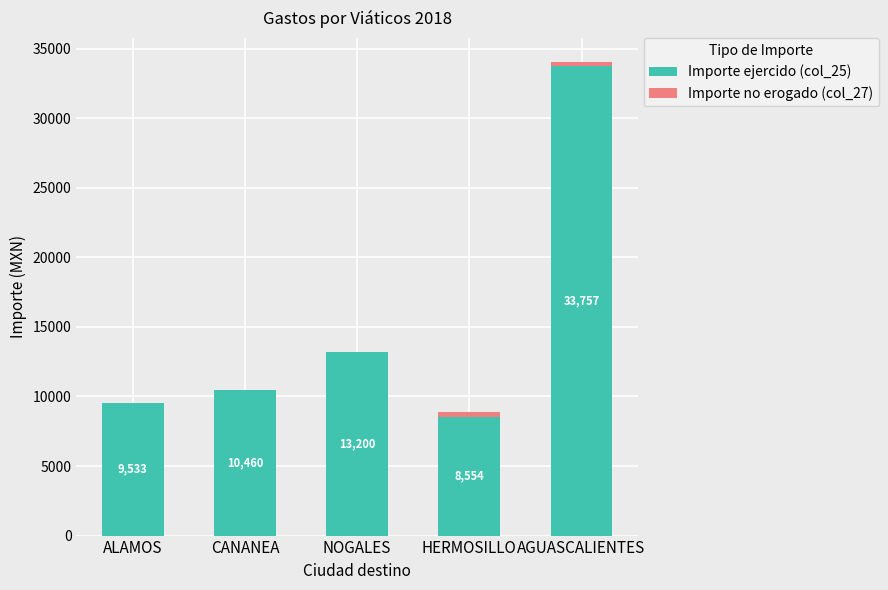

What is the highest value of the Importe ejercido (col_25) series?

33757.4